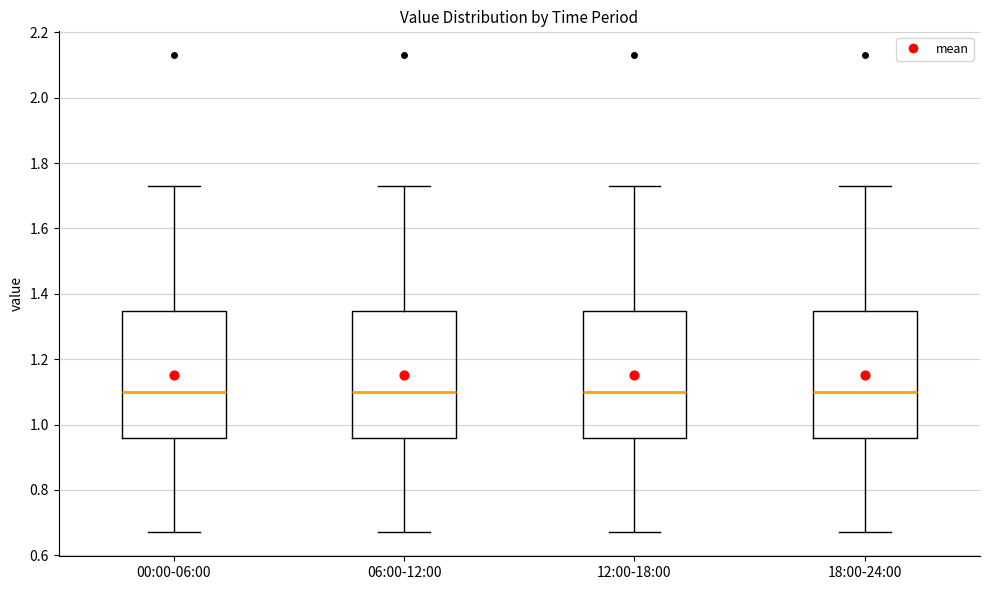

Reading left to right, read every box against the y-axis: the position of its median line, the range the box covers, and the ends of its whiskers. The values are not printed on the chart, so give them approximately, as read against the axis.

00:00-06:00: median 1.10, box 0.96 to 1.34, whiskers 0.68 to 1.74
06:00-12:00: median 1.10, box 0.96 to 1.34, whiskers 0.68 to 1.74
12:00-18:00: median 1.10, box 0.96 to 1.34, whiskers 0.68 to 1.74
18:00-24:00: median 1.10, box 0.96 to 1.34, whiskers 0.68 to 1.74